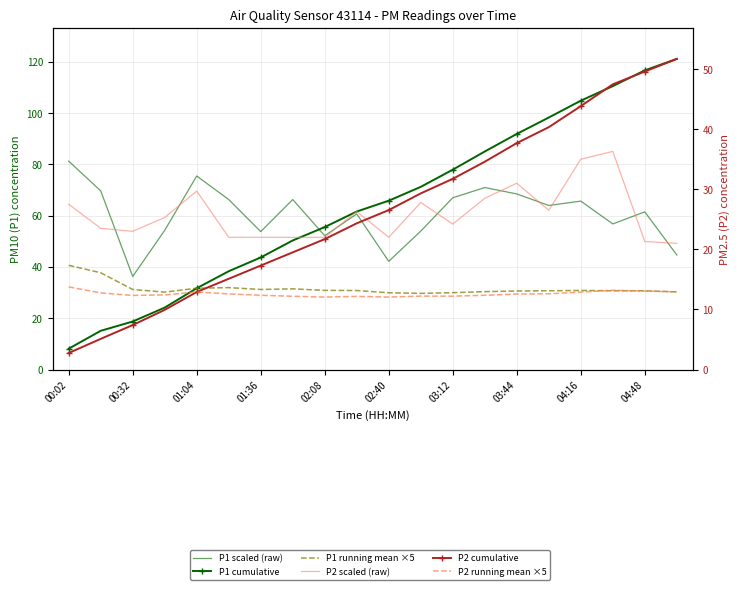

What is the average value of the P2 cumulative series?

26.4